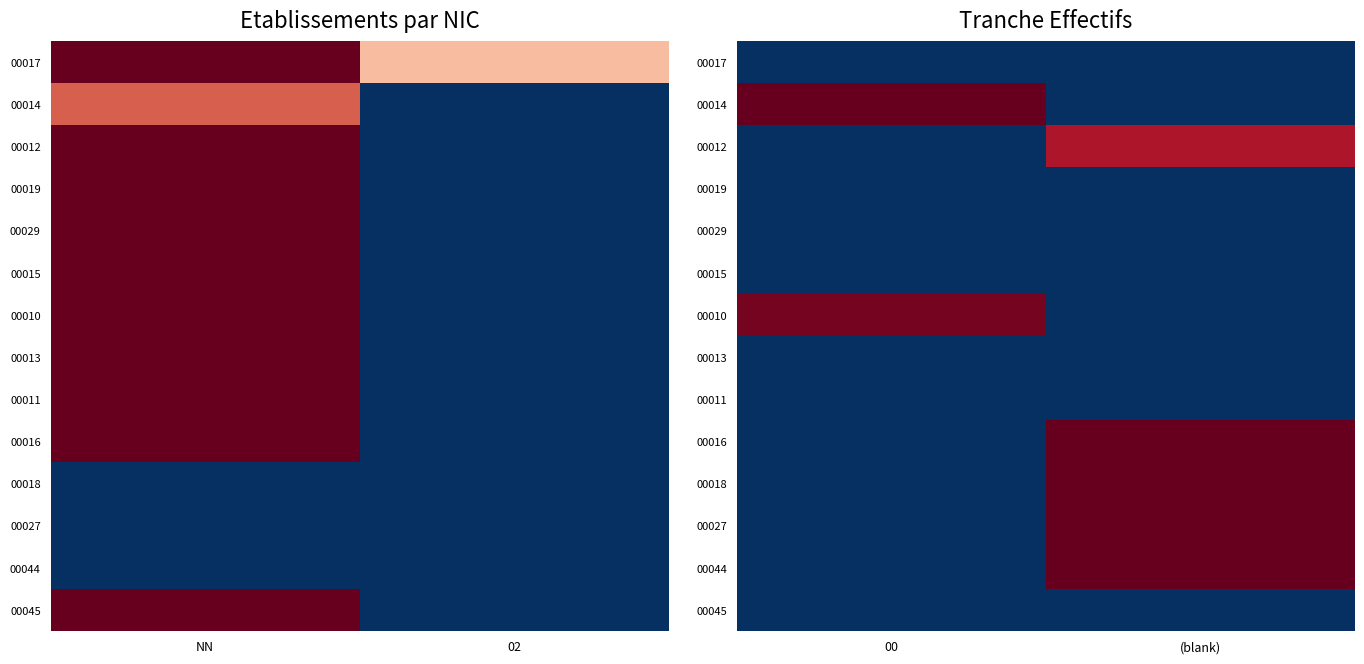

The 00044 series shows -0.3 at 00. True or false?

False